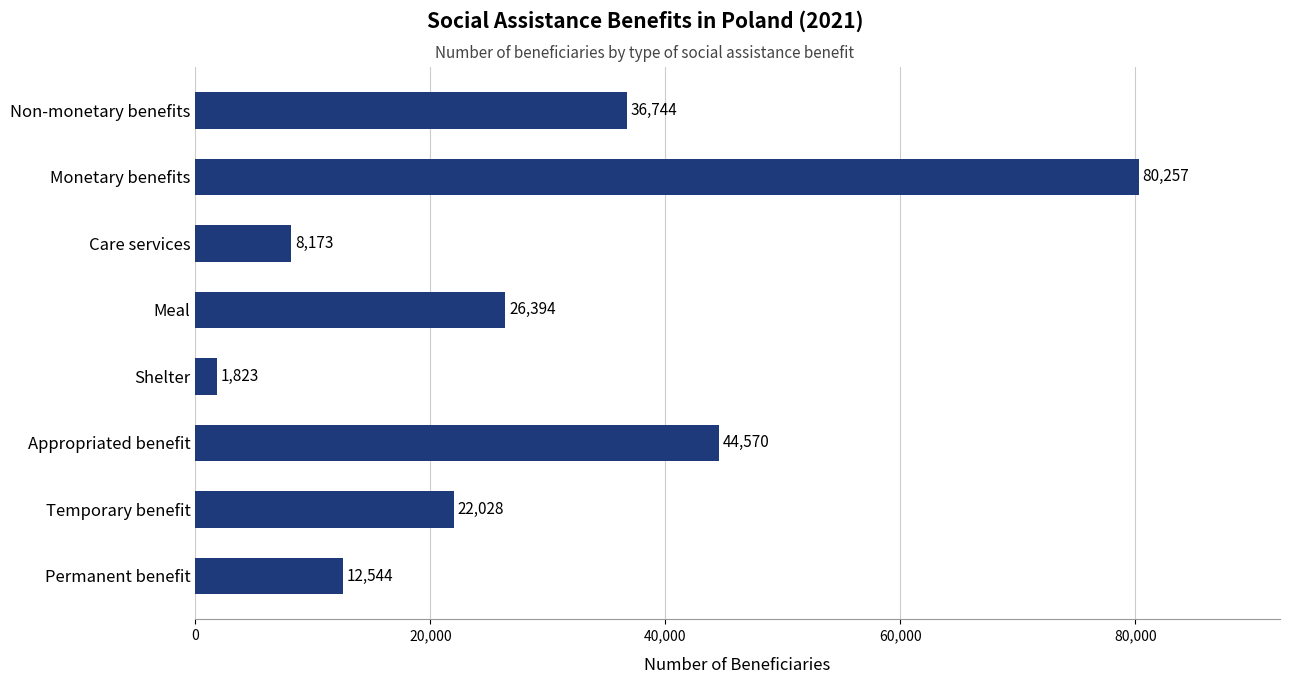

Between Shelter and Appropriated benefit, which is larger?

Appropriated benefit